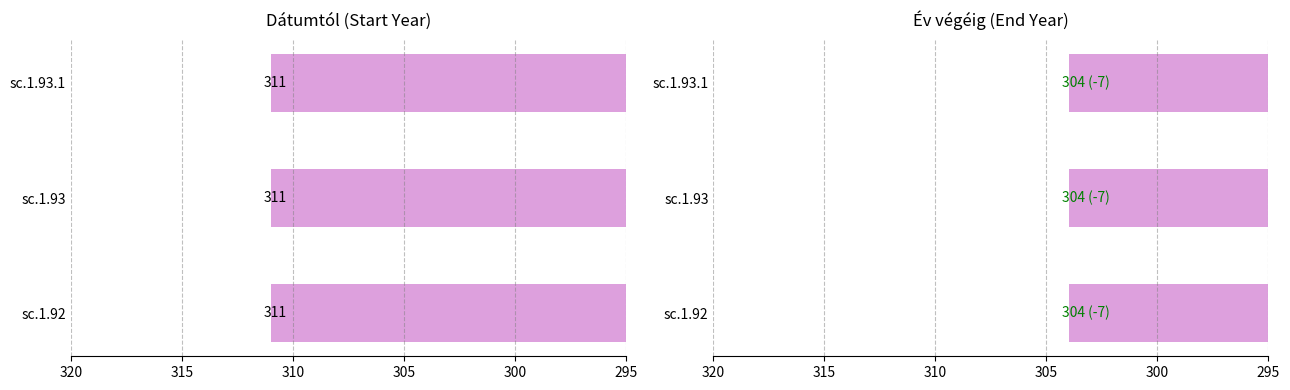

The Dátumtól series shows -531 at sc.1.93. True or false?

False